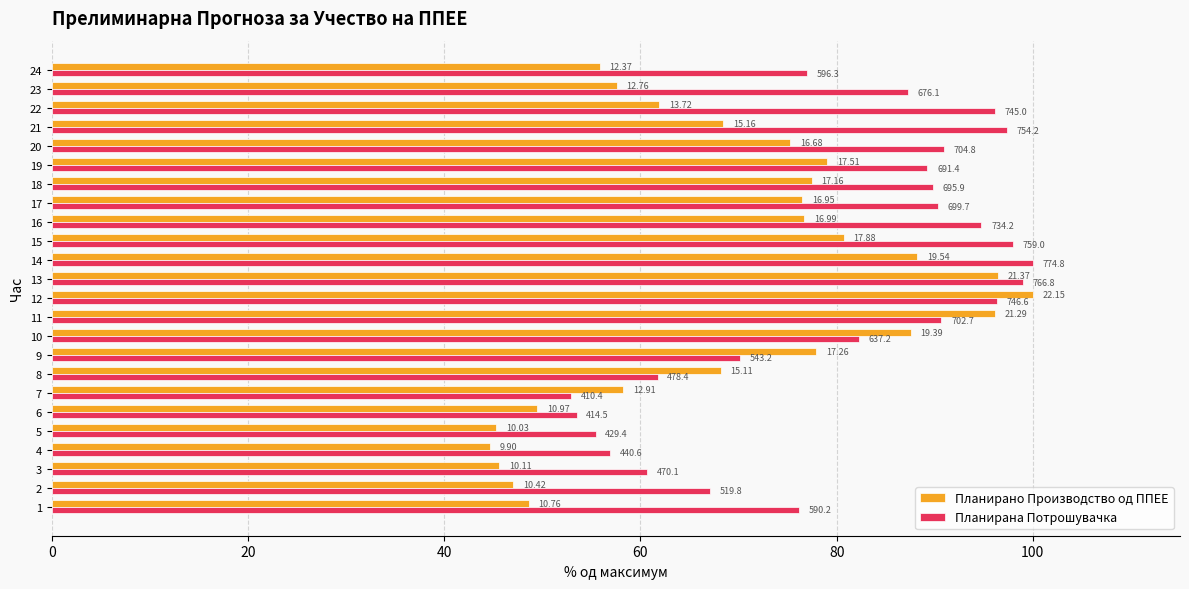

What are all the series names shown in the legend?

Планирано Производство од ППЕЕ, Планирана Потрошувачка